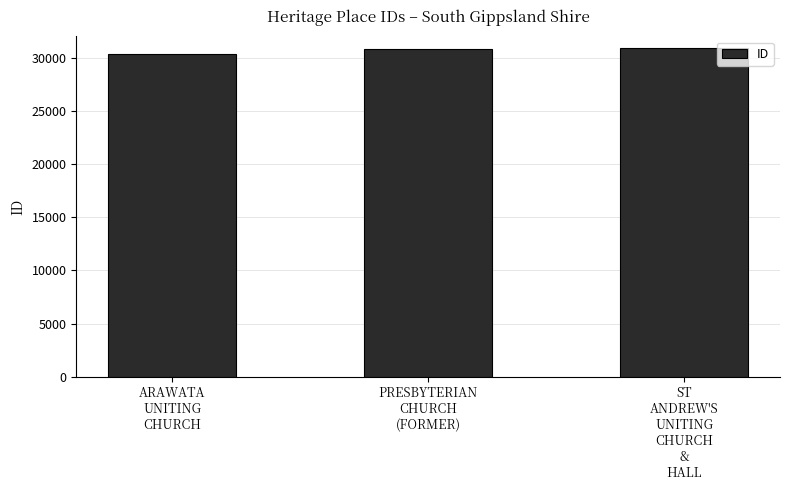

What is the maximum value shown in the chart?

30870